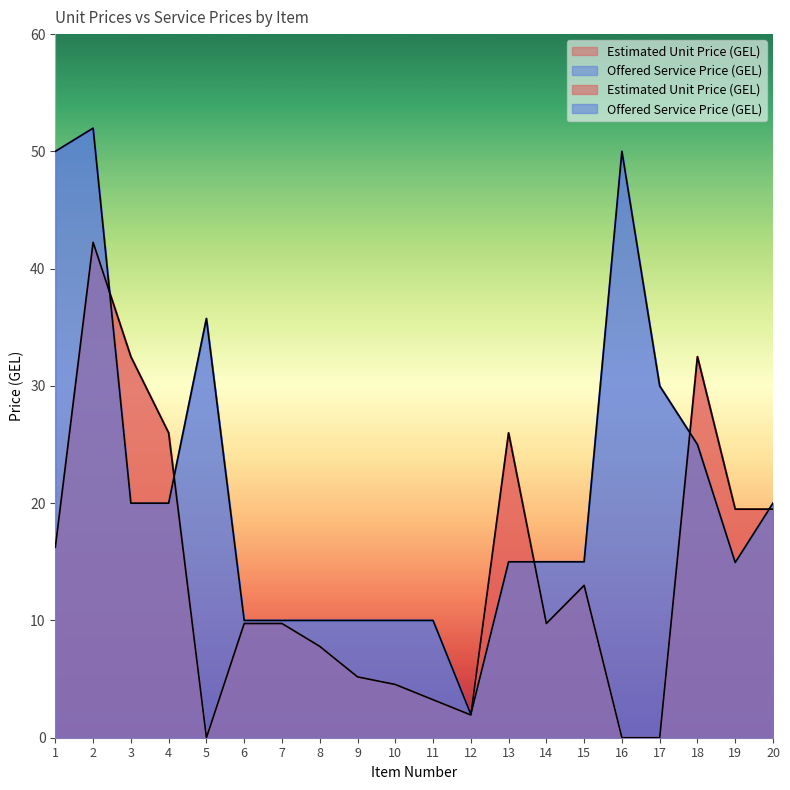

Reading left to right, list all the values displayed in this chart.

Estimated Unit Price (GEL): 16.2	42.2	32.5	26.0	0.0	9.7	9.7	7.8	5.2	4.5	3.2	1.9	26.0	9.7	13.0	0.0	0.0	32.5	19.5	19.5
Offered Service Price (GEL): 50.0	52.0	20.0	20.0	35.7	10.0	10.0	10.0	10.0	10.0	10.0	2.0	15.0	15.0	15.0	50.0	30.0	25.0	14.9	20.0